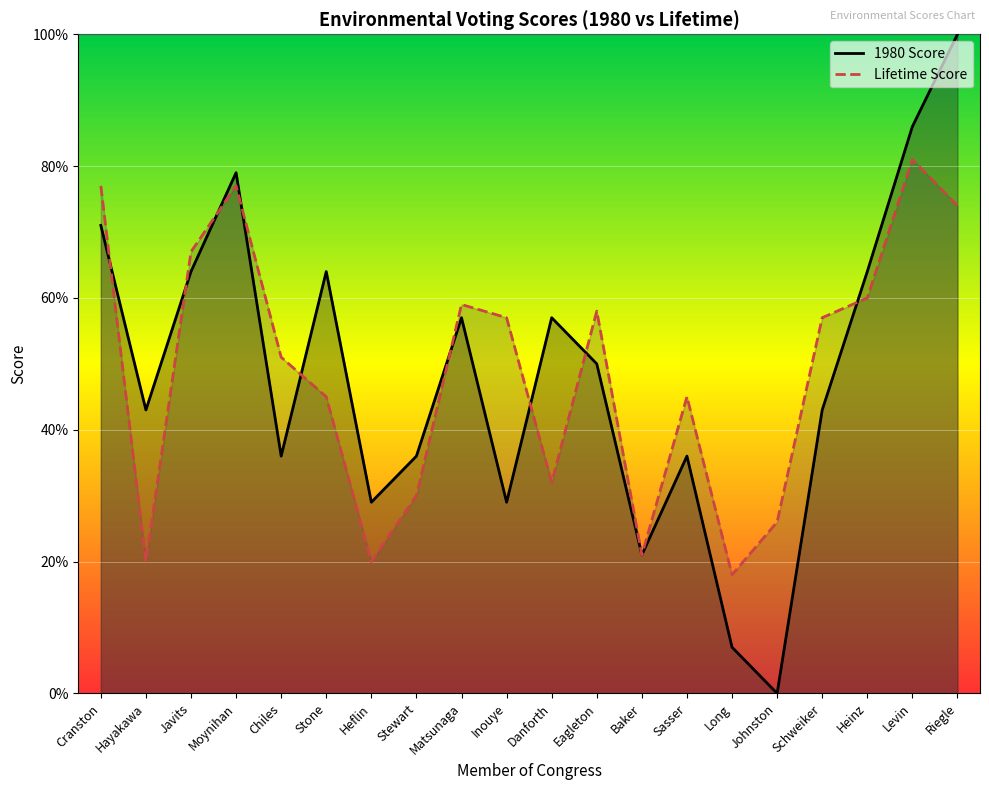

What is the spread (max minus min) of values at Heflin?

9